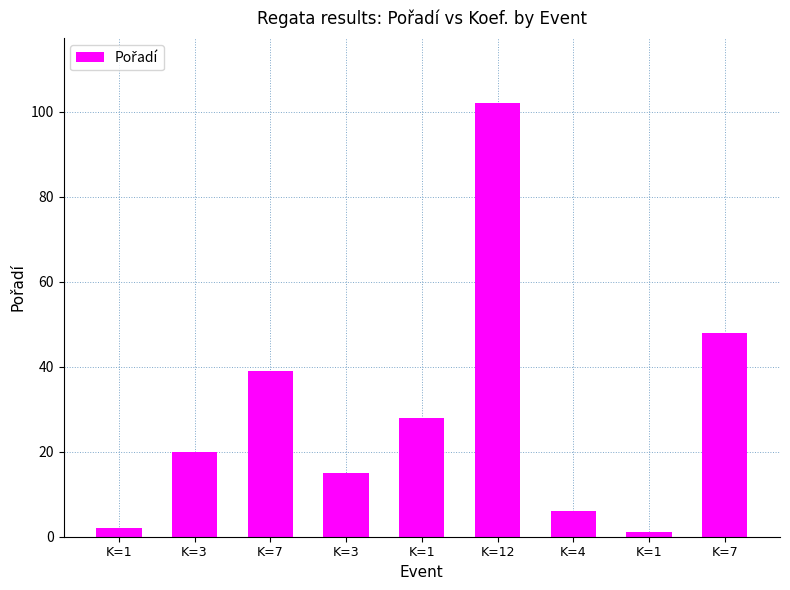

List the labels in order of value, smallest first.

K=1, K=1, K=4, K=3, K=3, K=1, K=7, K=7, K=12